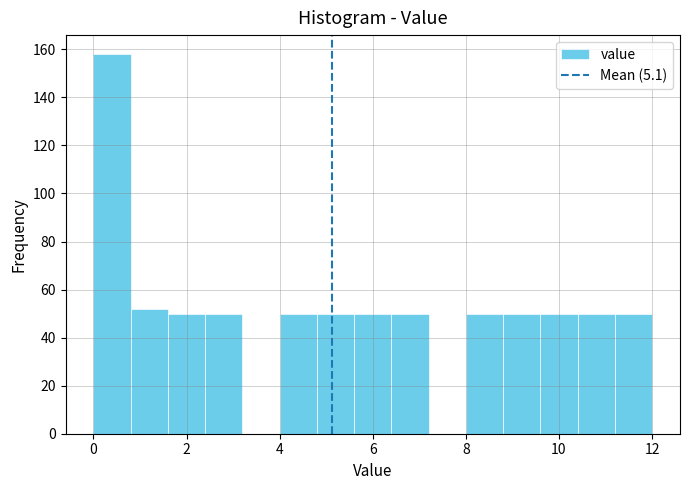

How tall is the bar that spans 0.8 to 1.6 on the x-axis? The values are not printed on the chart, so give them approximately, as read against the axis.

52